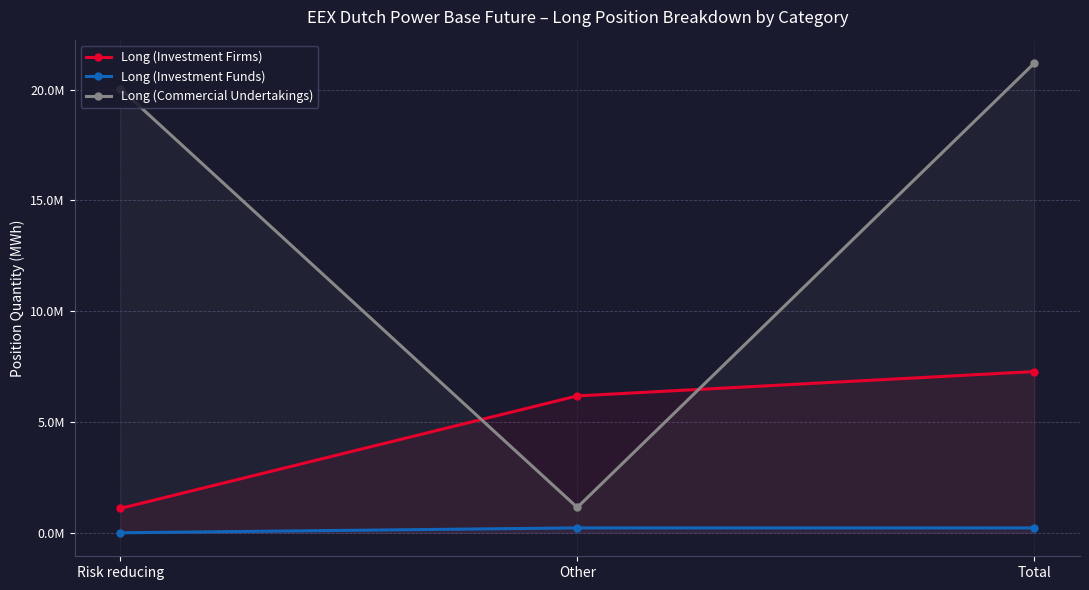

True or false: Long (Commercial Undertakings) has a value of 1144302 at Other.

True